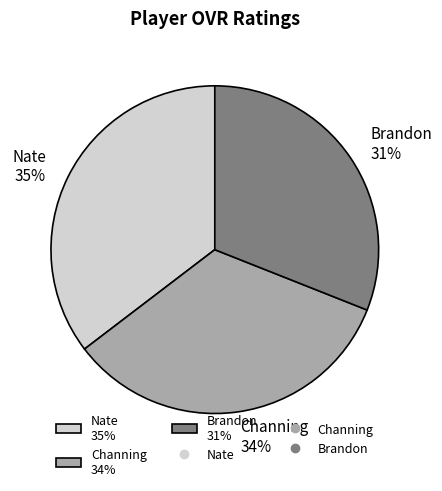

Count the number of slices in the pie.

3